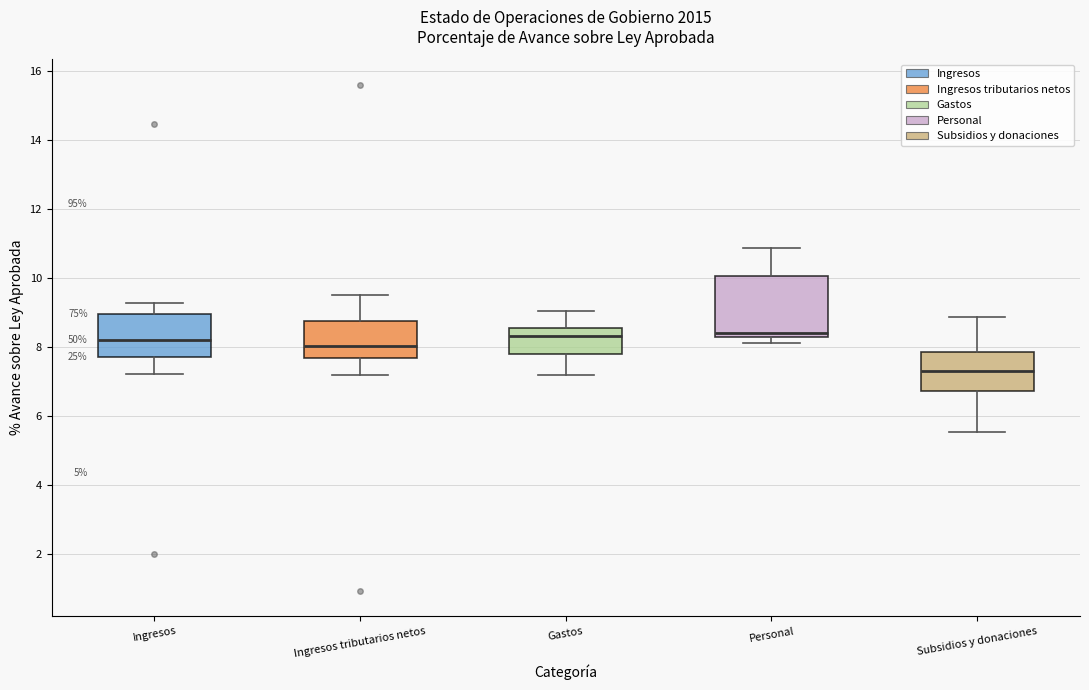

Reading left to right, read every box against the y-axis: the position of its median line, the range the box covers, and the ends of its whiskers. The values are not printed on the chart, so give them approximately, as read against the axis.

Ingresos: median 8.2, box 7.8 to 9.0, whiskers 7.2 to 9.2
Ingresos tributarios netos: median 8.0, box 7.6 to 8.8, whiskers 7.2 to 9.6
Gastos: median 8.4, box 7.8 to 8.6, whiskers 7.2 to 9.0
Personal: median 8.4 (just above the box's lower edge), box 8.4 to 10.0, whiskers 8.2 to 10.8
Subsidios y donaciones: median 7.4, box 6.8 to 7.8, whiskers 5.6 to 8.8